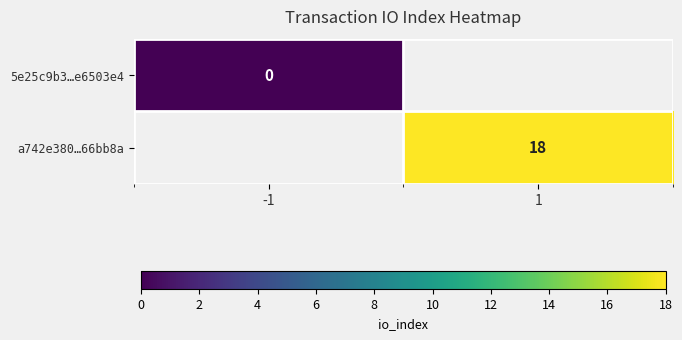

The a742e380…66bb8a series shows 28 at 1. True or false?

False